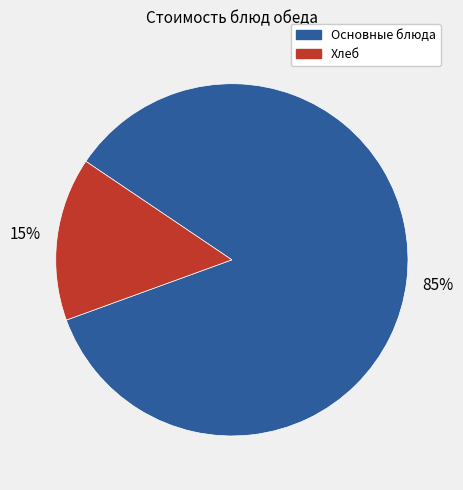

Is there any slice that represents more than half of the pie?

Yes